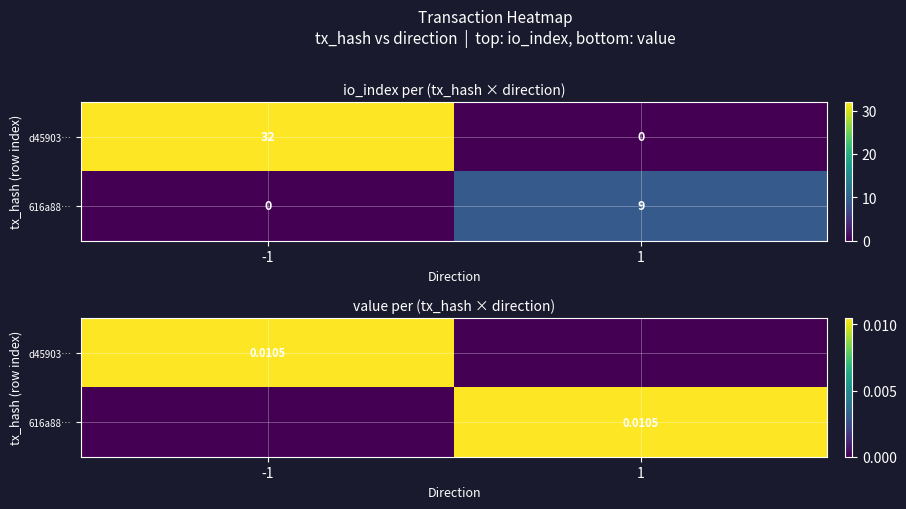

Where is 616a88… nearest to the value 0?

-1